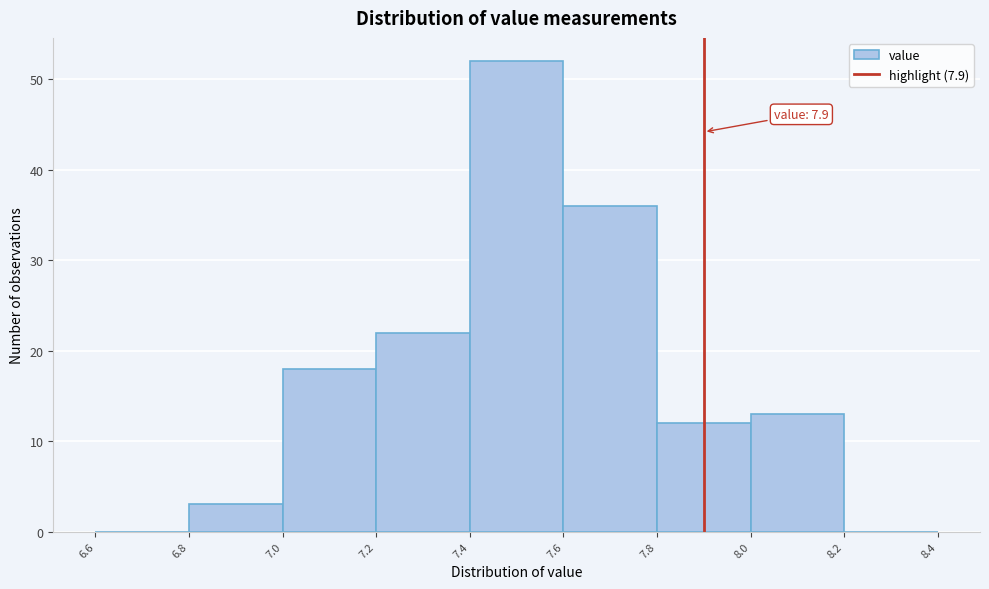

Which range on the x-axis has the tallest bar?

7.4 to 7.6